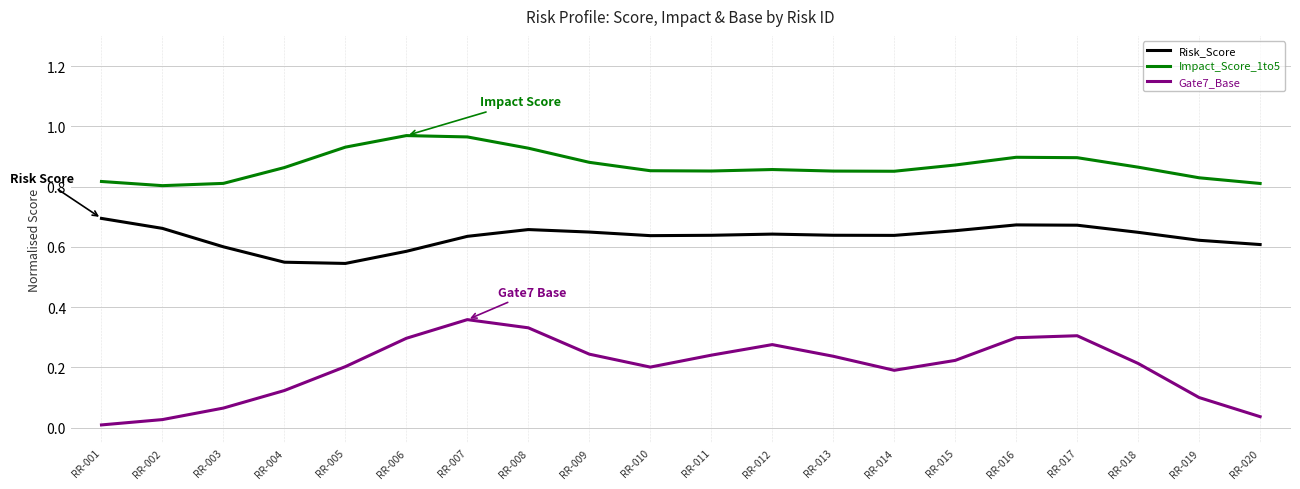

The Risk_Score series shows 0.4 at RR-001. True or false?

False